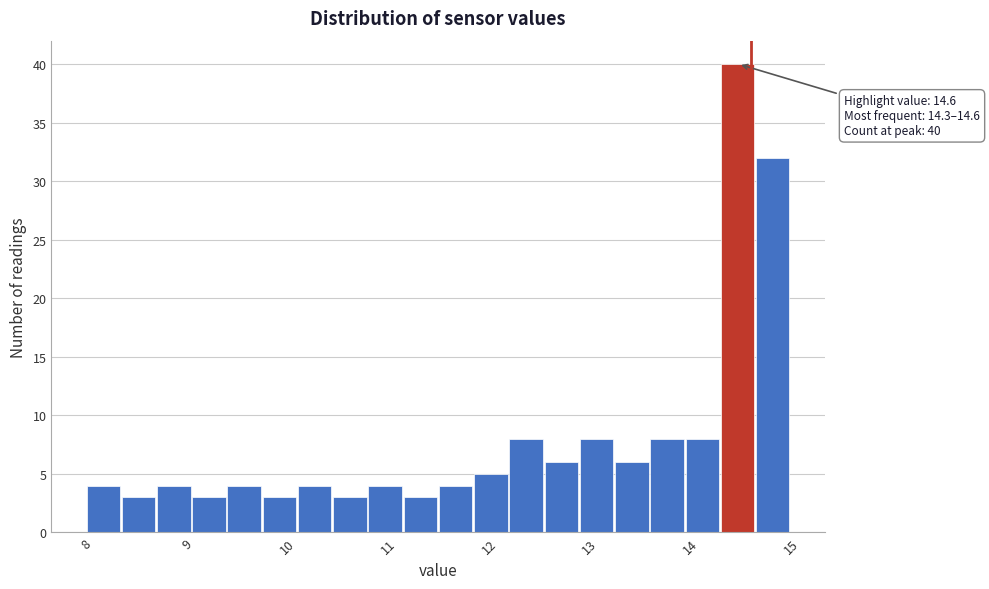

Read against the x-axis, roughly where is the centre of the tallest bar?

14.5